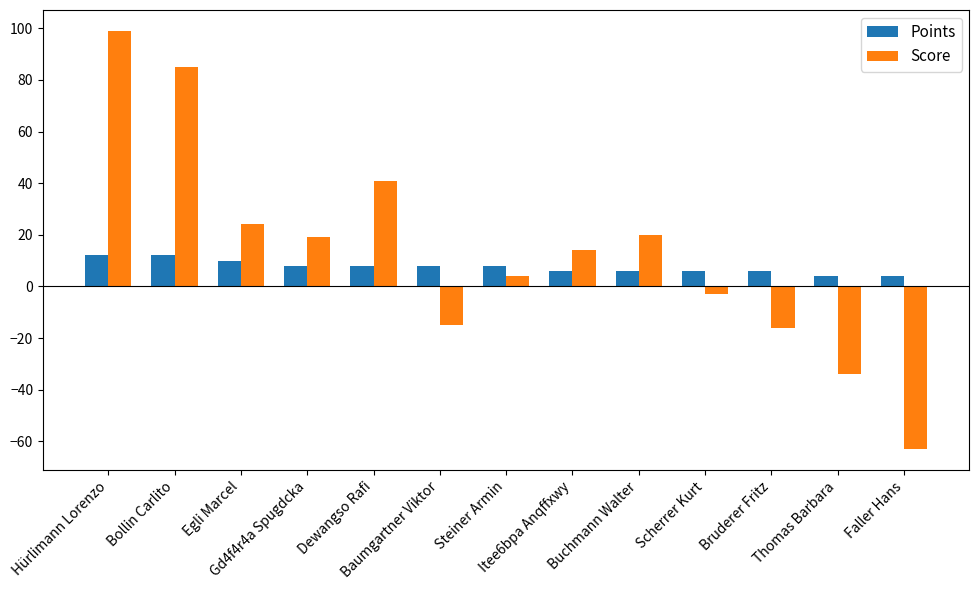

Are the bars grouped side by side (vs. stacked)?

Yes